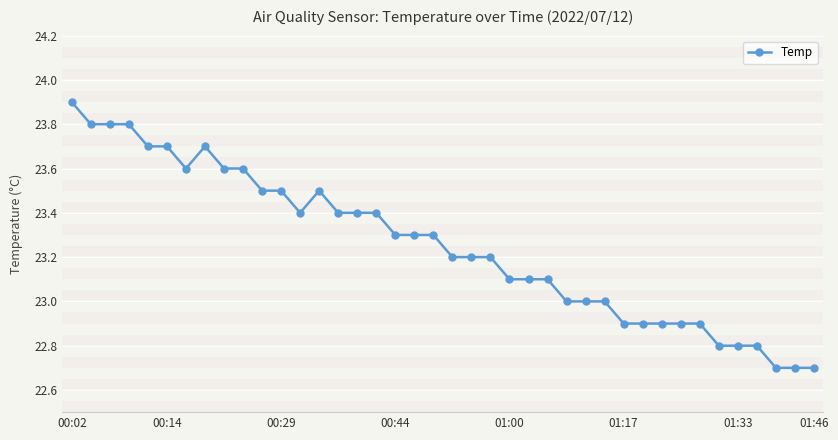

Reading right to left, what are all the values shown in this chart?

22.7	22.7	22.7	22.8	22.8	22.8	22.9	22.9	22.9	22.9	22.9	23.0	23.0	23.0	23.1	23.1	23.1	23.2	23.2	23.2	23.3	23.3	23.3	23.4	23.4	23.4	23.5	23.4	23.5	23.5	23.6	23.6	23.7	23.6	23.7	23.7	23.8	23.8	23.8	23.9